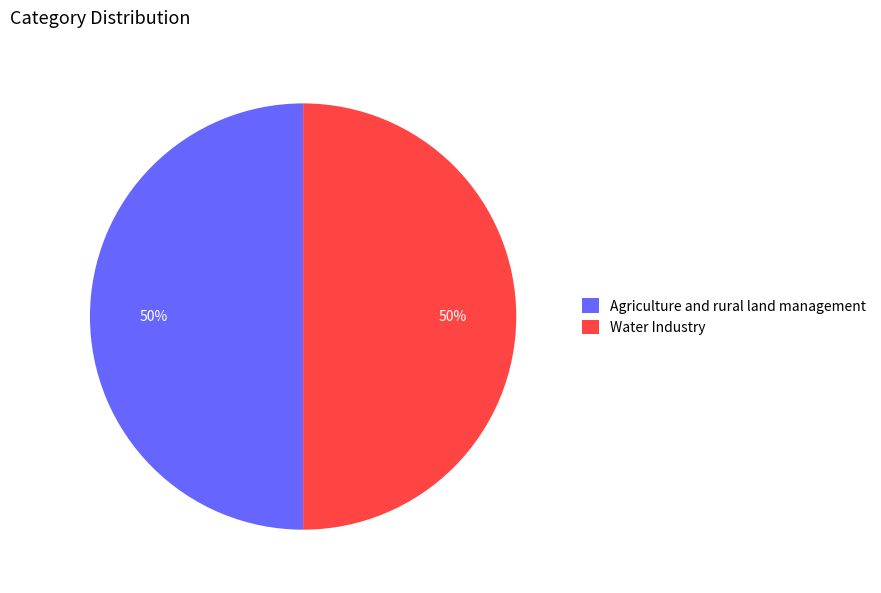

What is the ratio of the value at Agriculture and rural land management to the value at Water Industry?

1.0